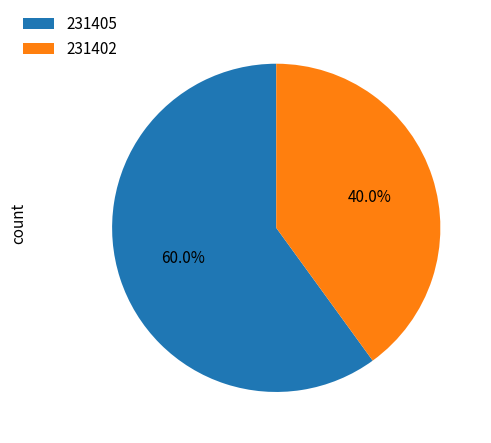

How many segments does this pie chart have?

2